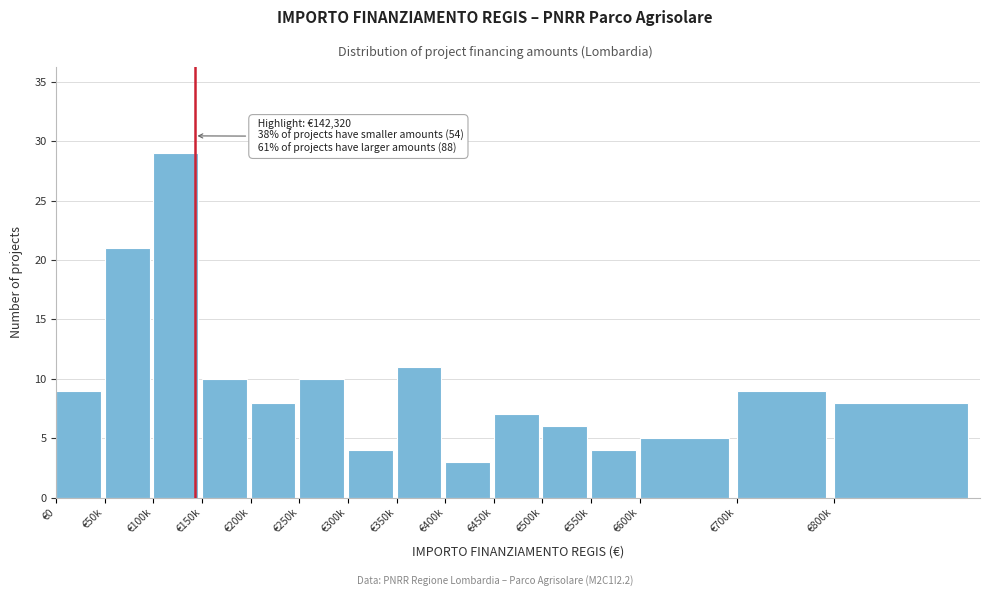

Reading right to left, list all the values displayed in this chart.

8	9	5	4	6	7	3	11	4	10	8	10	29	21	9